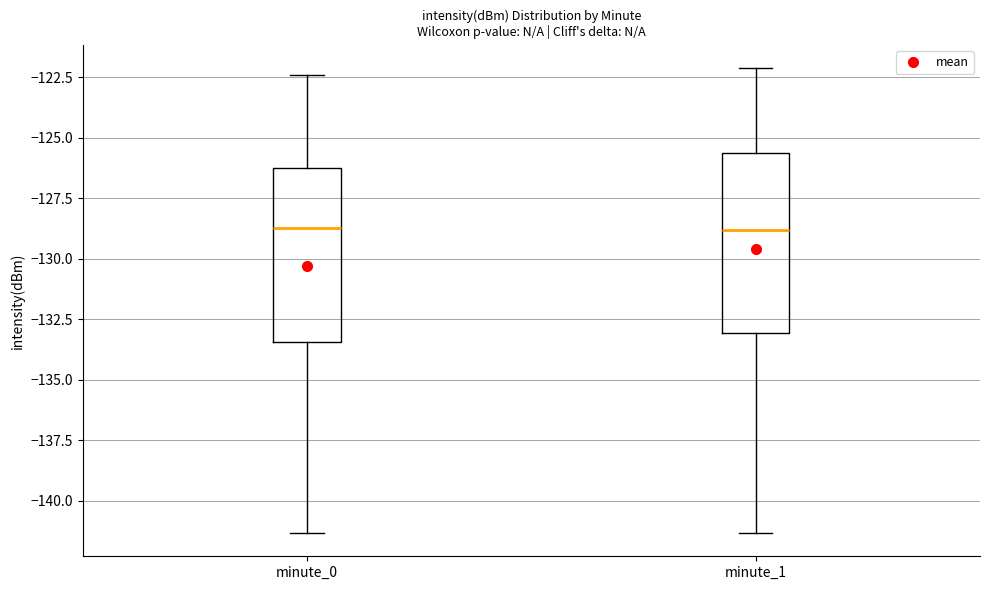

Reading left to right, transcribe this box plot: for each box, give where its median line is, the range the box spans, and where its two whiskers end, as read against the y-axis. The values are not printed on the chart, so give them approximately, as read against the axis.

minute_0: median -128.5, box -133.5 to -126.5, whiskers -141.5 to -122.5
minute_1: median -129.0, box -133.0 to -125.5, whiskers -141.5 to -122.0